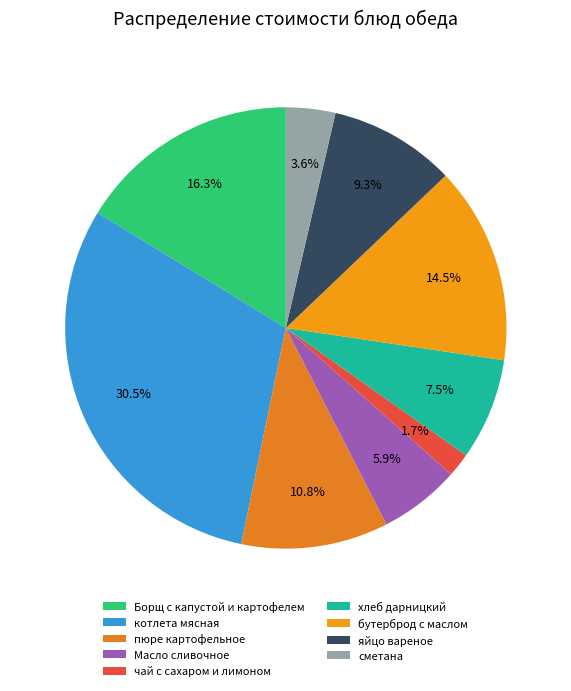

Is the sum of чай с сахаром и лимоном and котлета мясная greater than half?

No